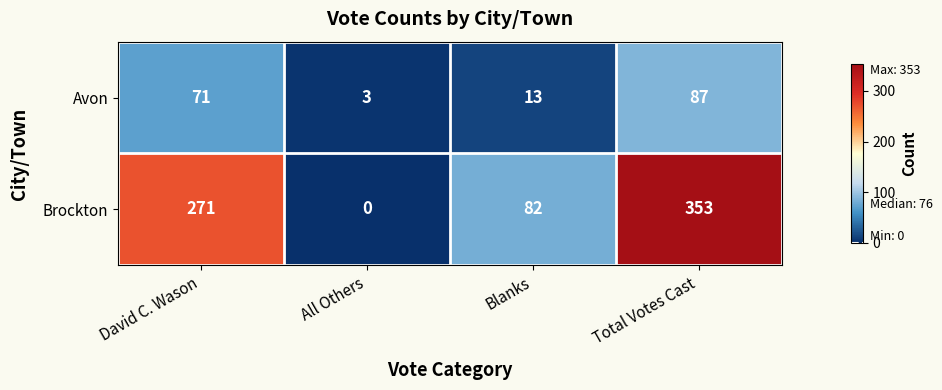

At how many categories does at least one series exceed 108?

2